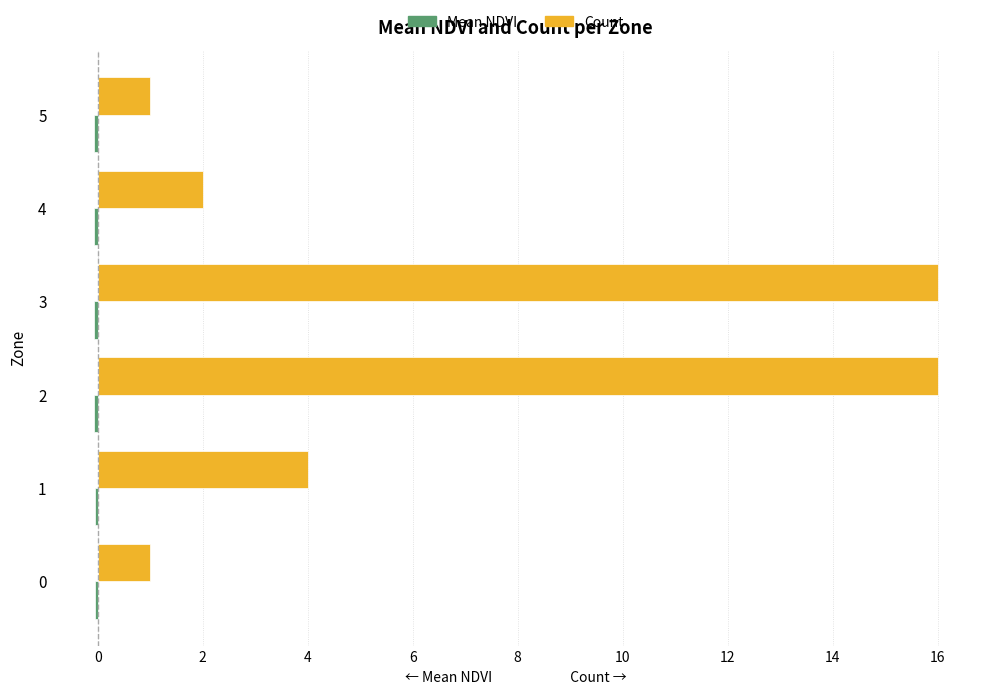

What is the greatest value displayed?

16.0